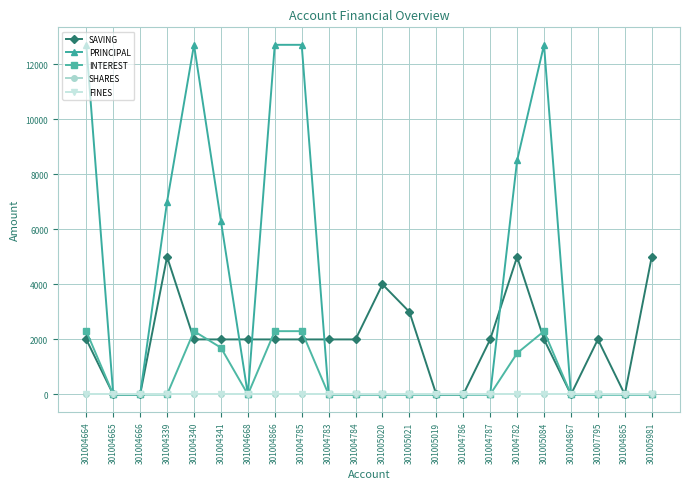

What is the difference between the highest and lowest values at 301004785?

12700